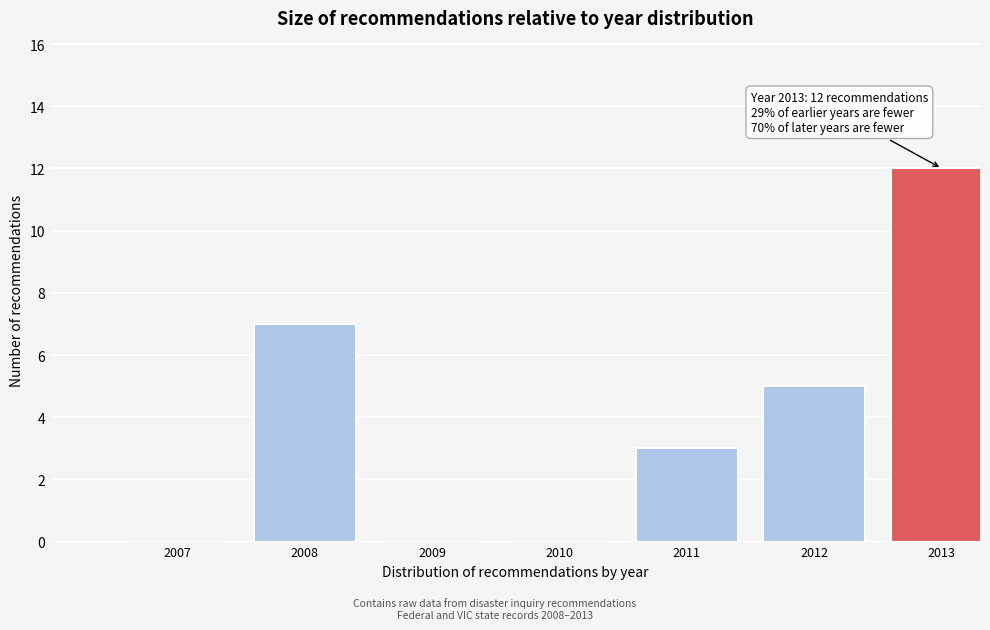

Reading left to right, transcribe all the data shown in this chart.

2007=0	2008=7	2009=0	2010=0	2011=3	2012=5	2013=12